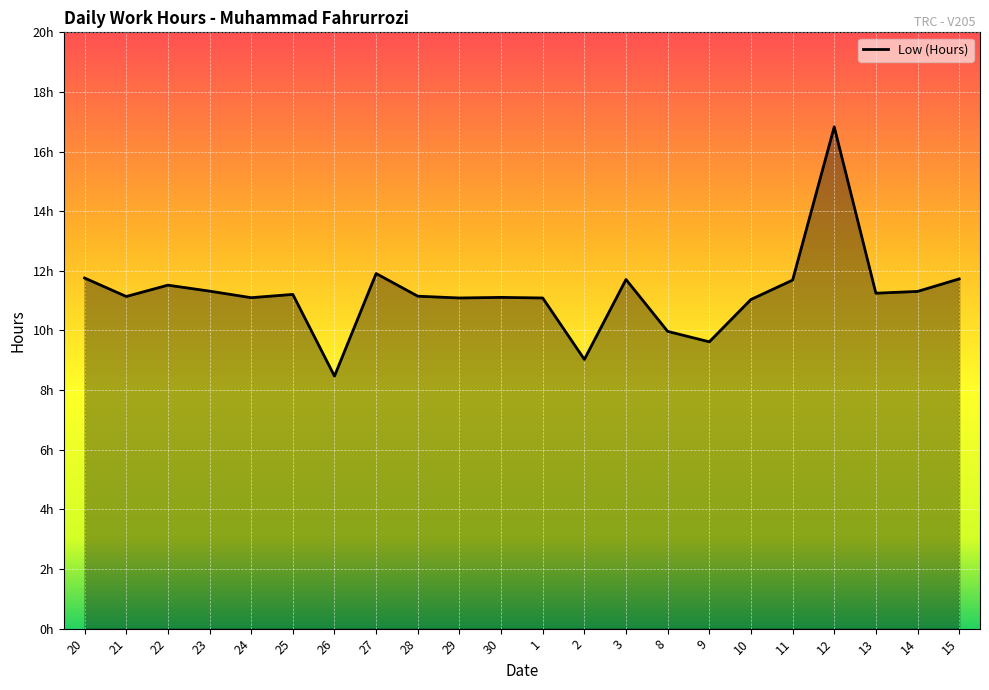

Where does the data first go above 11?

20